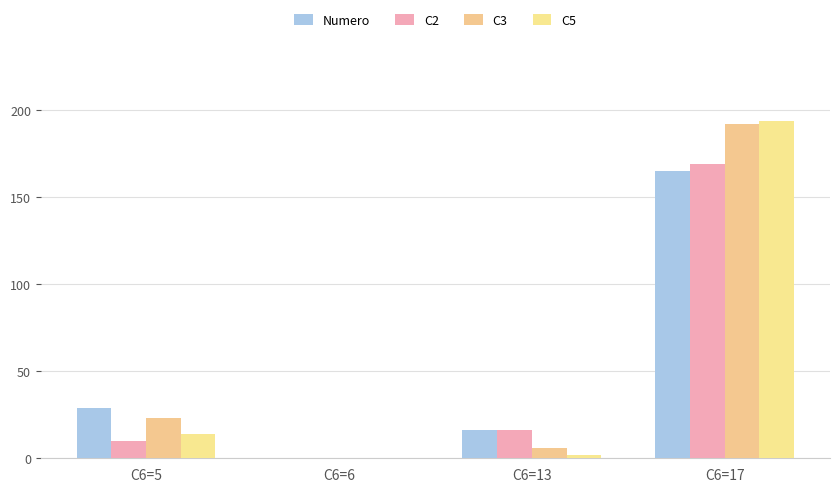

How many series are shown in this chart?

4